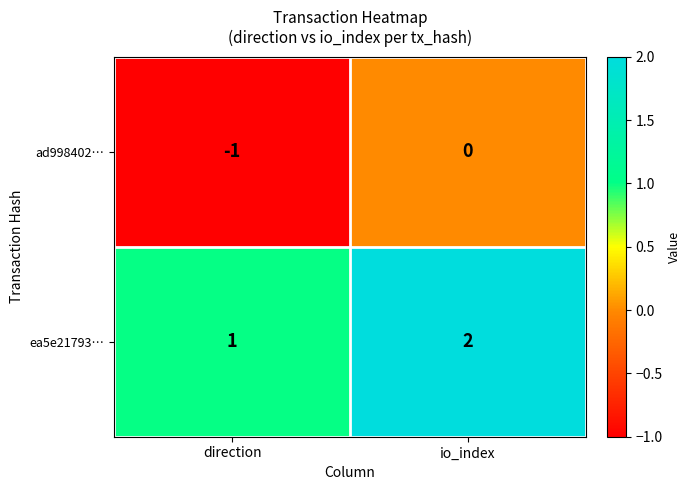

Reading left to right, what are all the values shown in this chart?

ad998402…: -1	0
ea5e21793…: 1	2